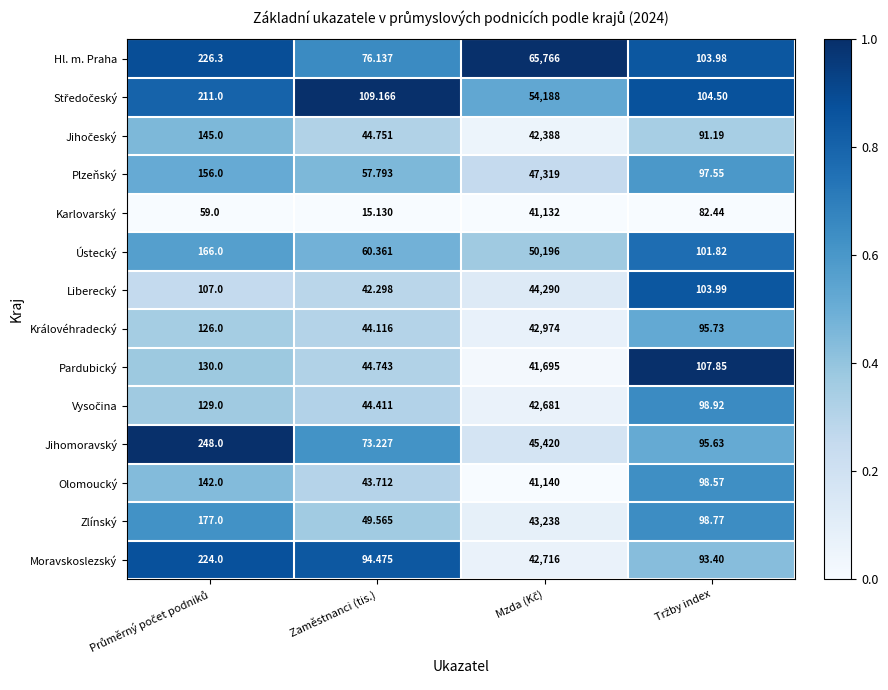

At which label does Zlínský reach its minimum?

Zaměstnanci (tis.)